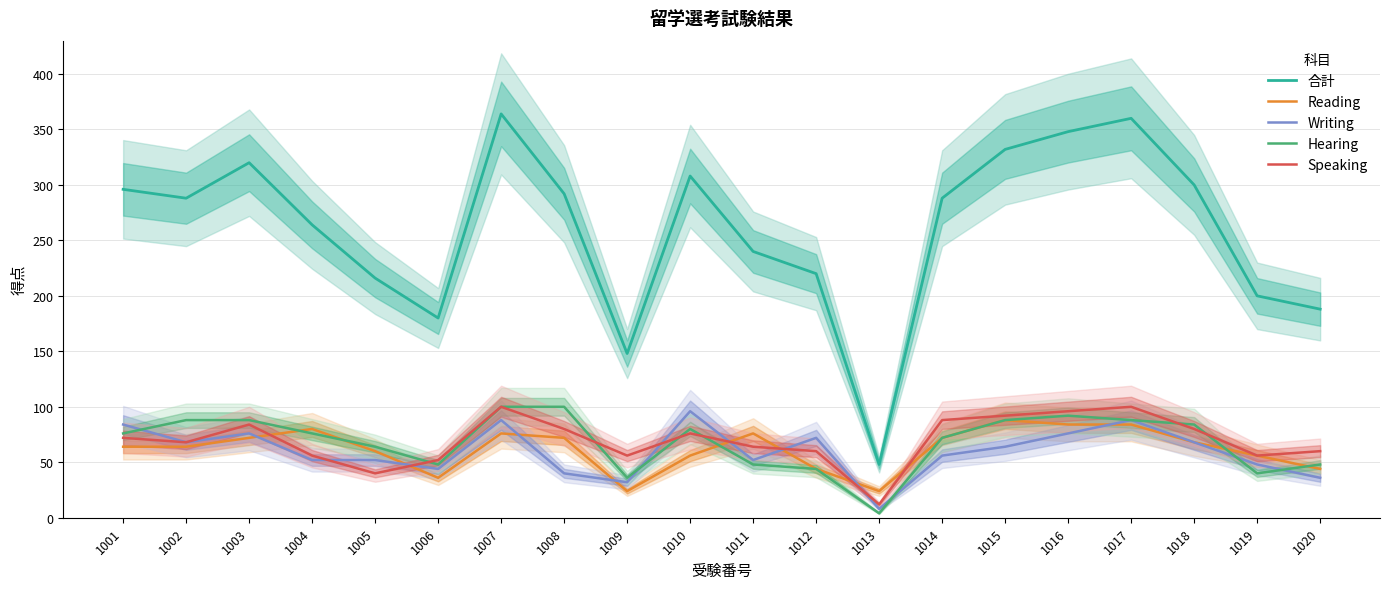

Rank the series by their maximum value, from lowest to highest.

Reading, Writing, Hearing, Speaking, 合計